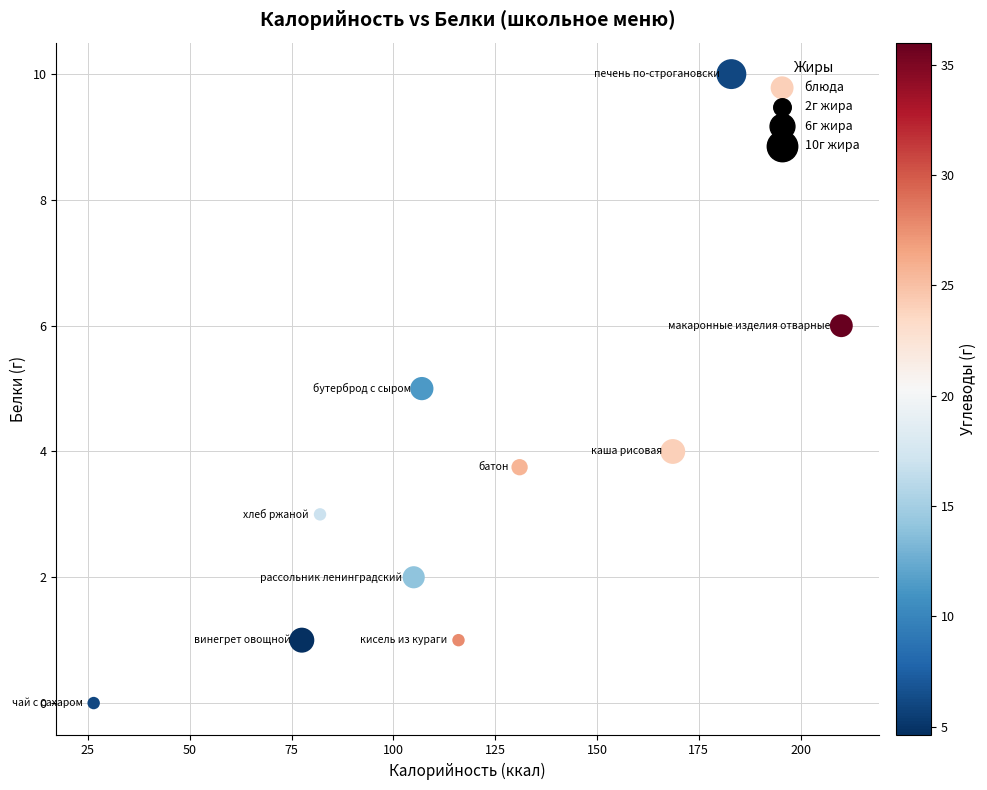

What is the range of Y values (max minus min)?

10.0